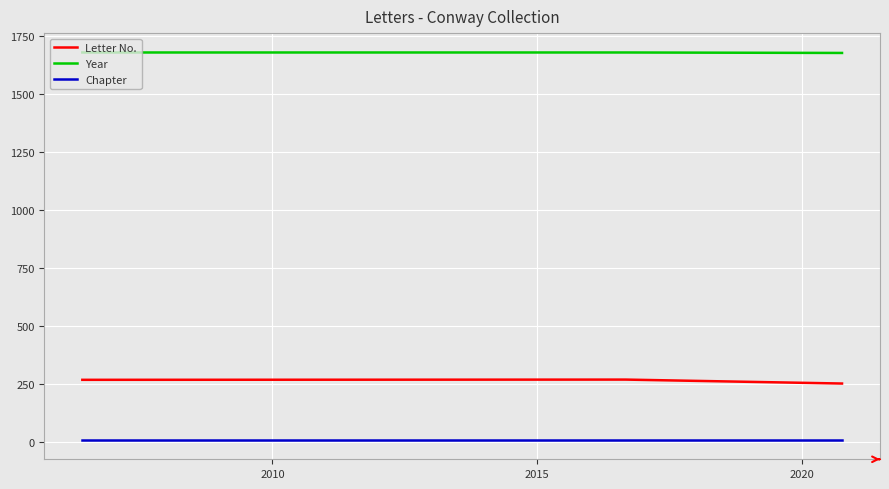

What is the lowest value of the Letter No. series?

250